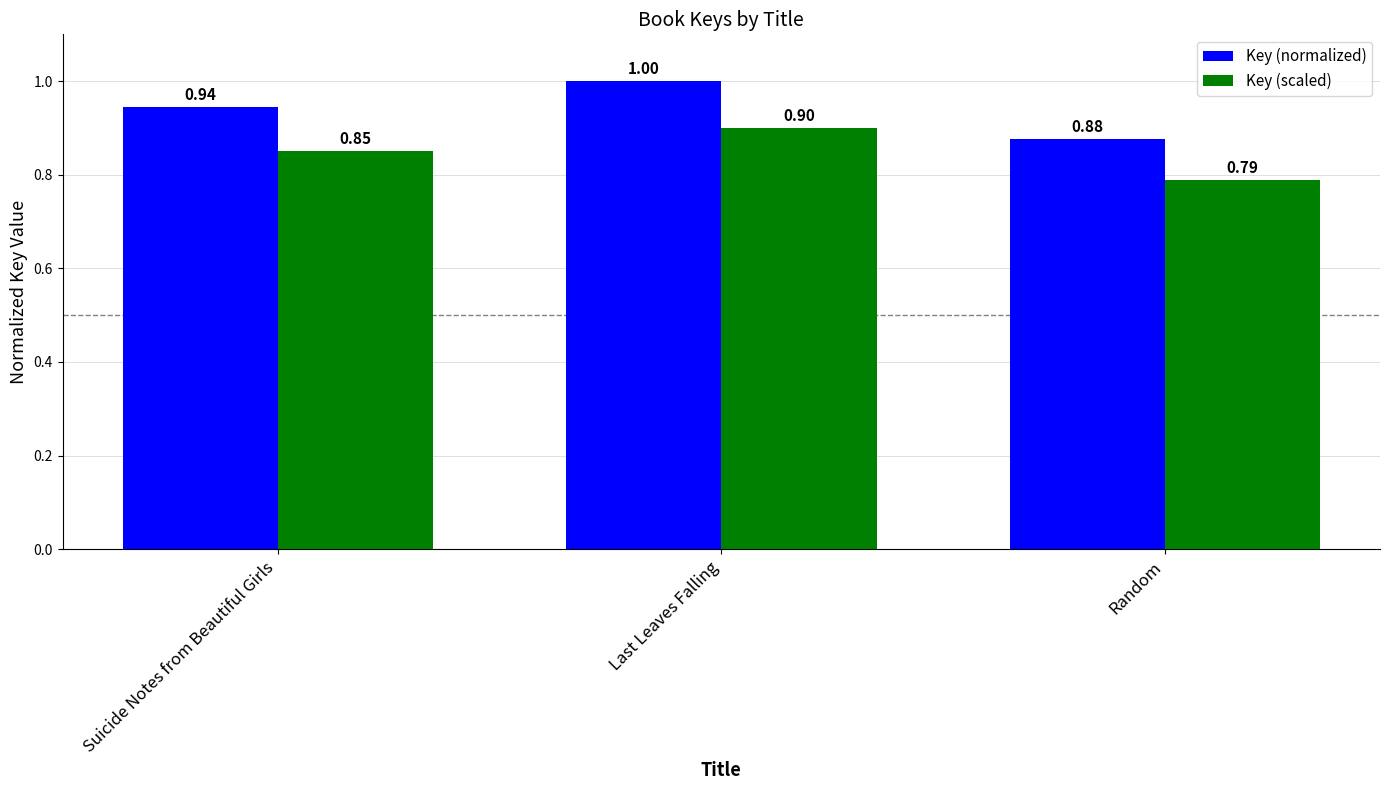

What is the average value of the Key (normalized) series?

0.9